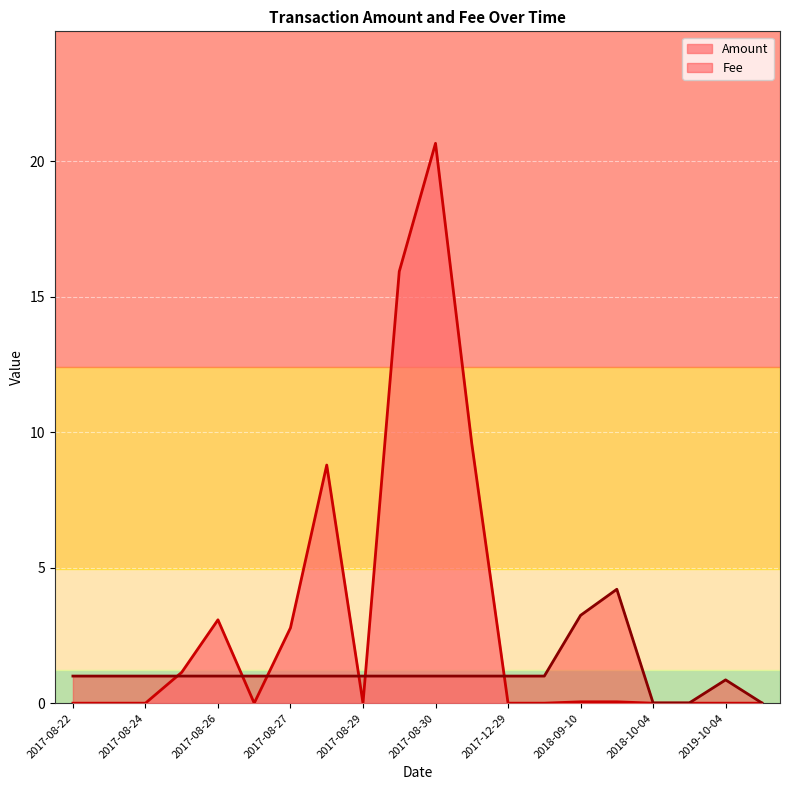

What is the sum of the Fee values at 2017-08-22 and 2017-09-01?

2.0